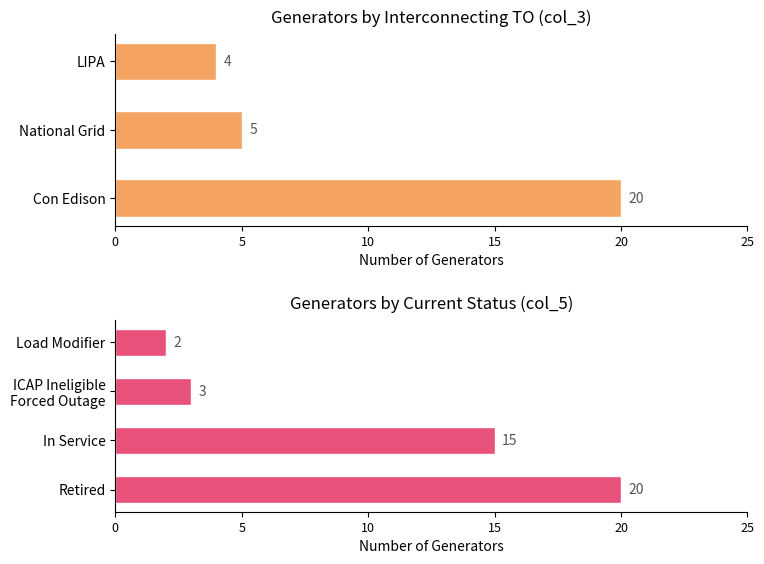

What is the value of the 4th bar from the left?

2